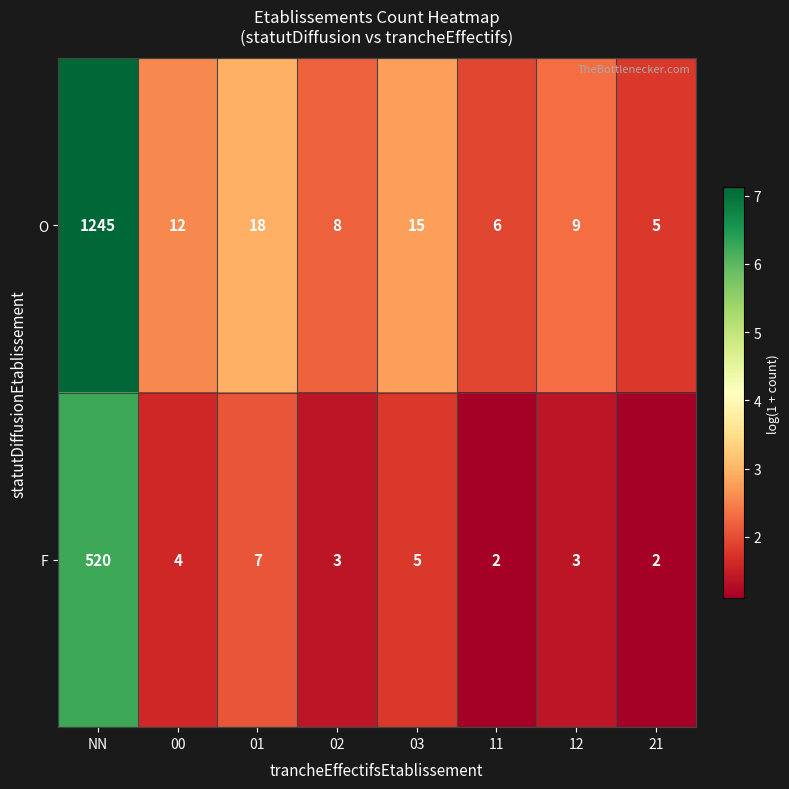

What is the total value across all series at 00?

16